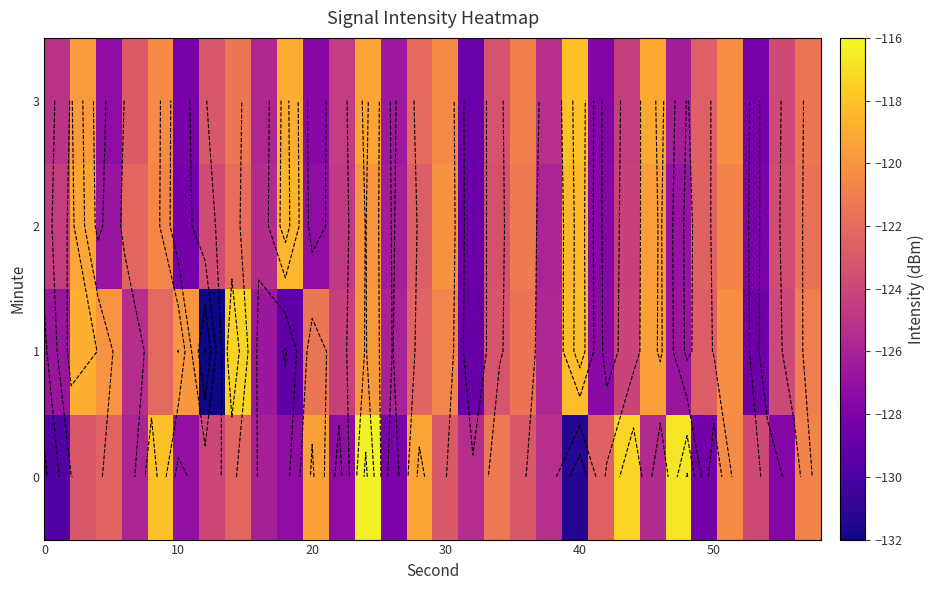

How many values in the 3 series exceed -123?

14